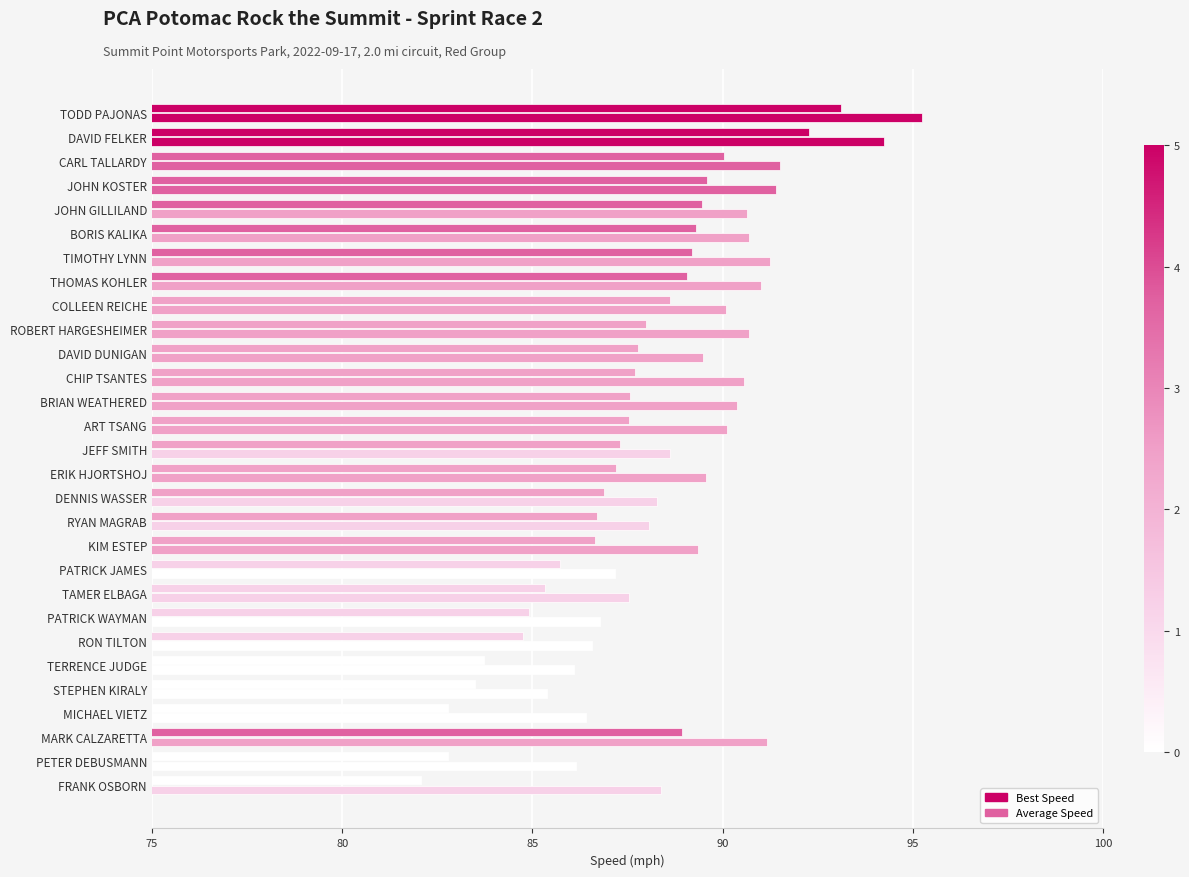

How many categories are shown in the chart?

29